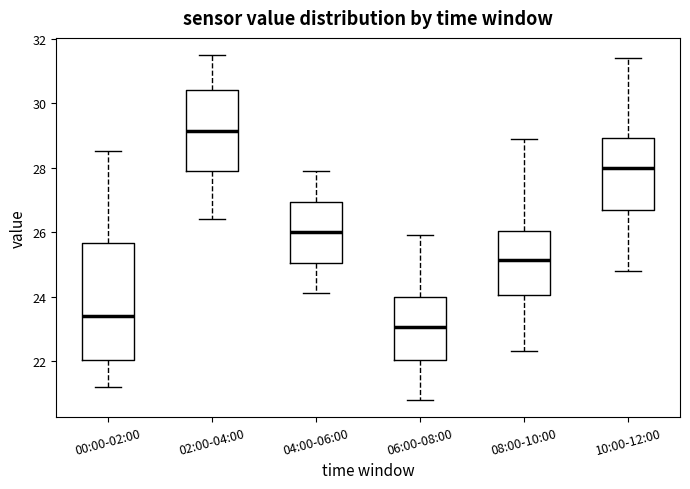

Comparing the boxes themselves (not the whiskers), which one is the tallest?

00:00-02:00